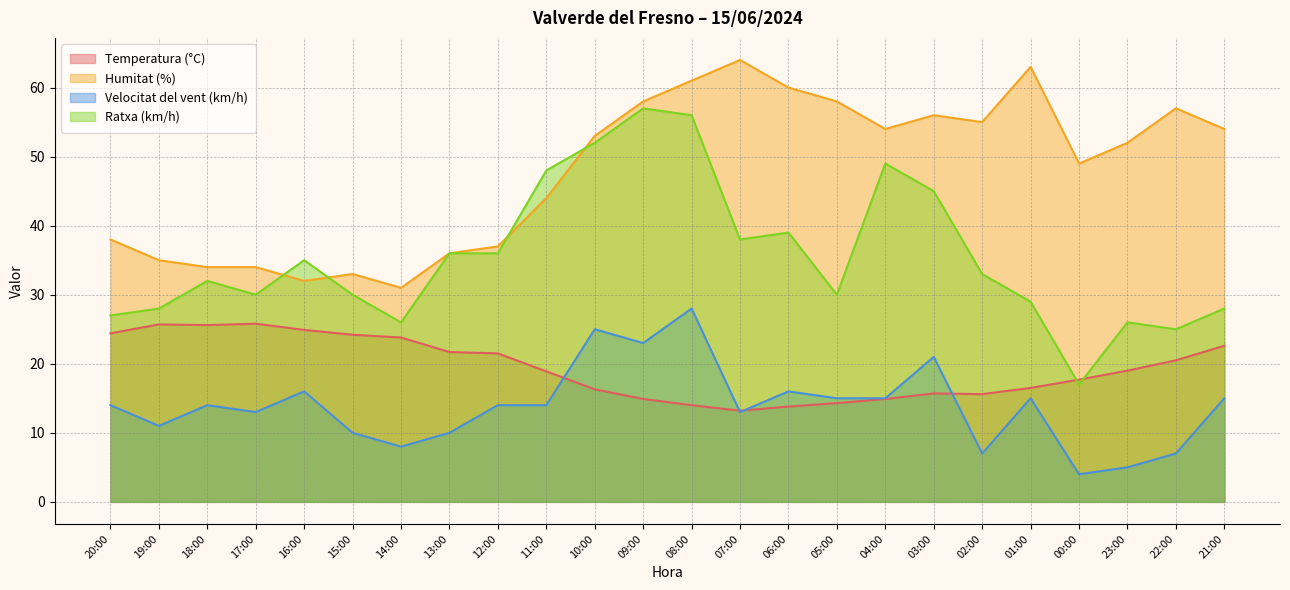

Is it true that Ratxa (km/h) equals 78.4 at 09:00?

False